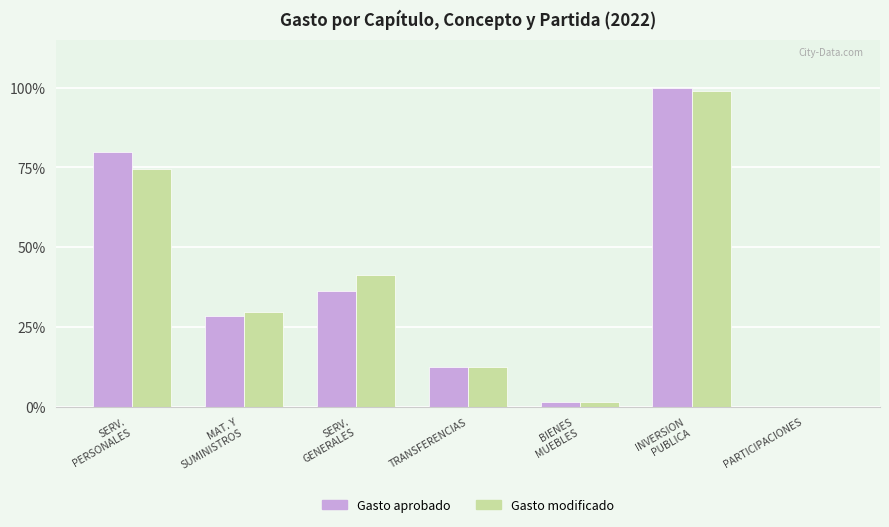

Reading left to right, list all the values displayed in this chart.

Gasto aprobado: 17994905	6436002	8206163	2805648	348812	22542409	0
Gasto modificado: 16782823	6734639	9298618	2838615	373316	22305928	0